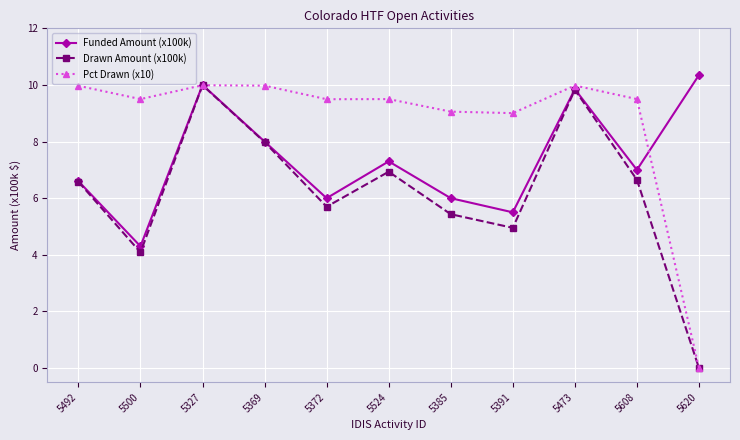

What position from the right is 5327?

9